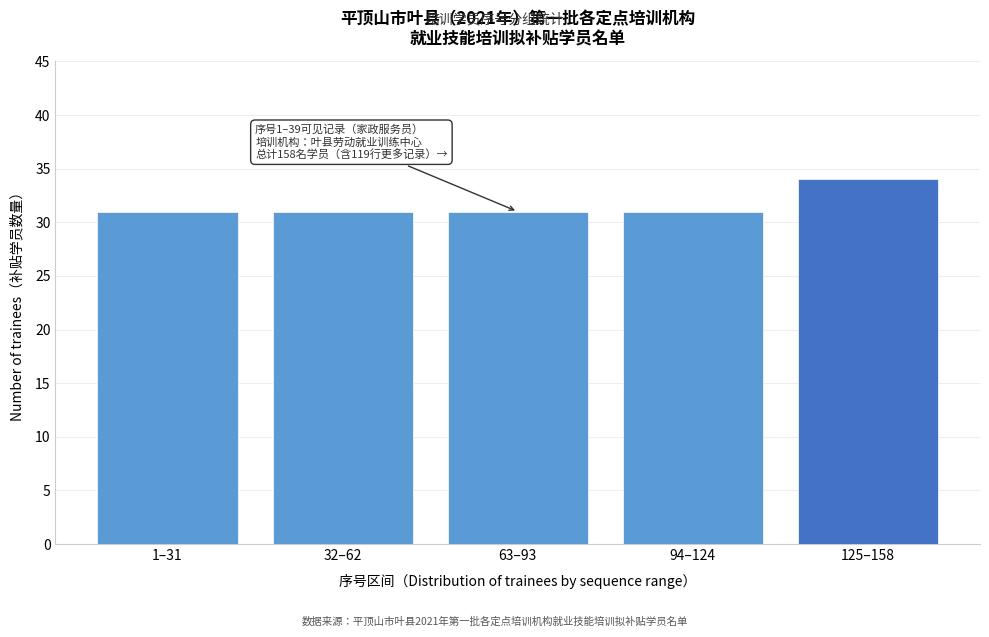

Reading right to left, extract all data points from this chart.

34	31	31	31	31